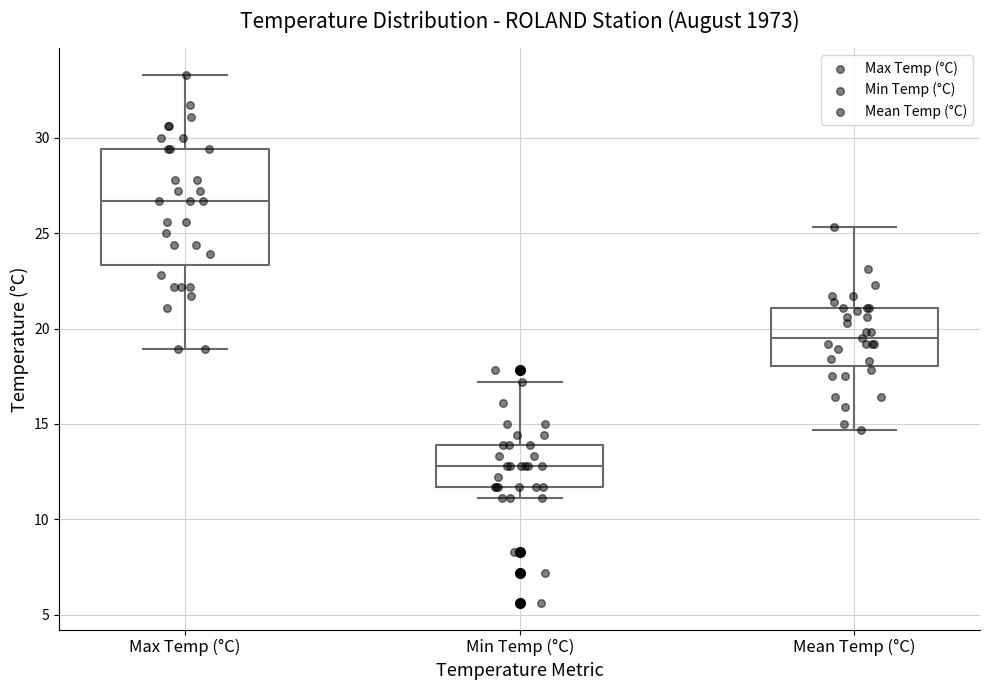

Reading left to right, transcribe this box plot: for each box, give where its median line is, the range the box spans, and where its two whiskers end, as read against the y-axis. The values are not printed on the chart, so give them approximately, as read against the axis.

Max Temp (°C): median 26.5, box 23.5 to 29.5, whiskers 19.0 to 33.5
Min Temp (°C): median 13.0, box 11.5 to 14.0, whiskers 11.0 to 17.0
Mean Temp (°C): median 19.5, box 18.0 to 21.0, whiskers 14.5 to 25.5